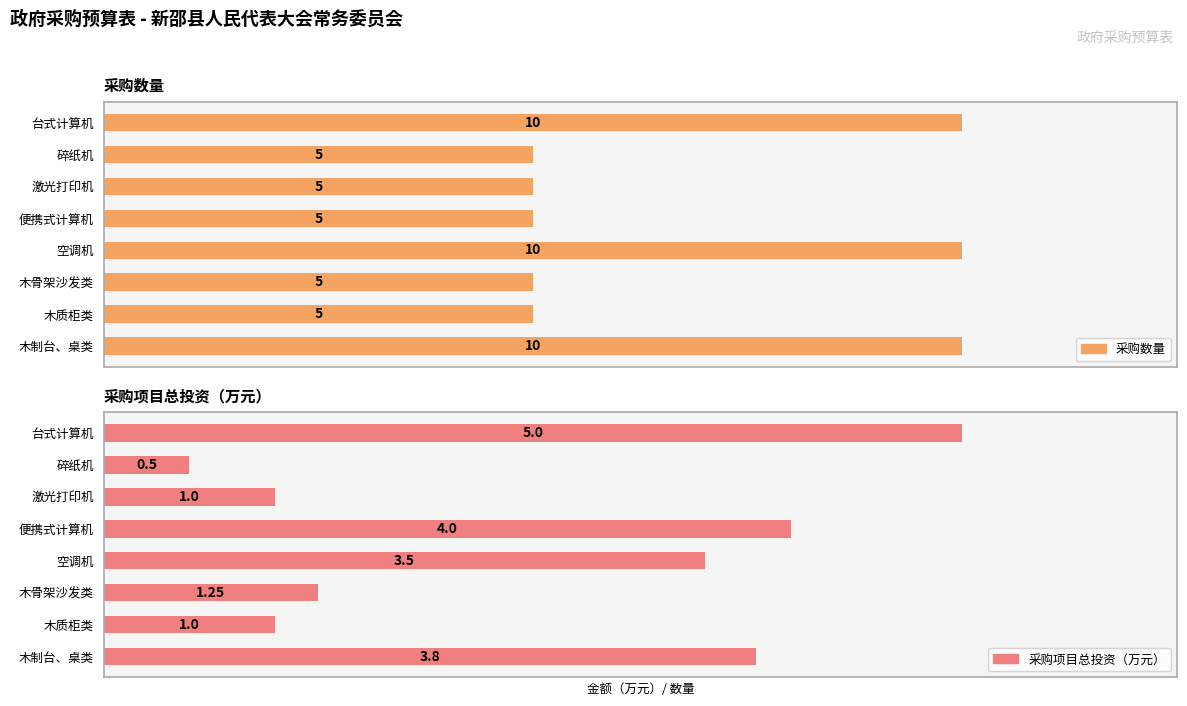

What is the difference between the second highest and second lowest values in the 采购数量 series?

5.0